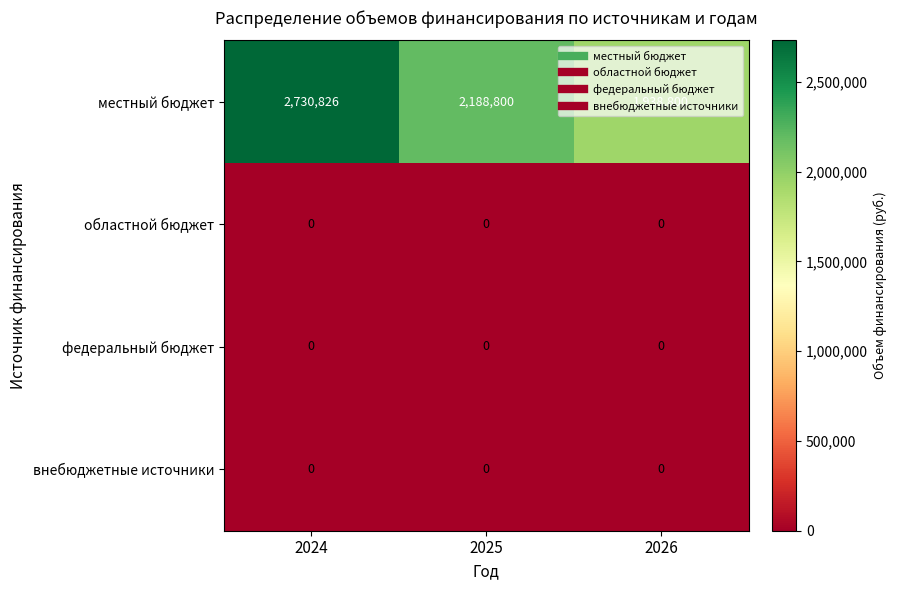

Which series has the widest spread of values?

местный бюджет